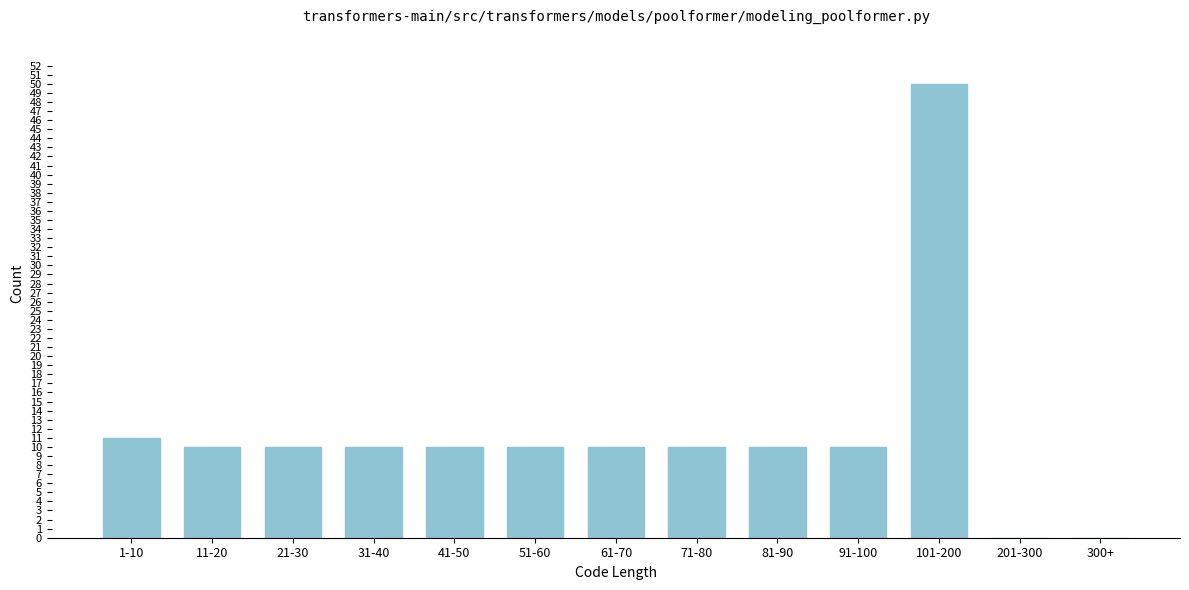

Reading left to right, list all the values displayed in this chart.

1-10=11	11-20=10	21-30=10	31-40=10	41-50=10	51-60=10	61-70=10	71-80=10	81-90=10	91-100=10	101-200=50	201-300=0	300+=0